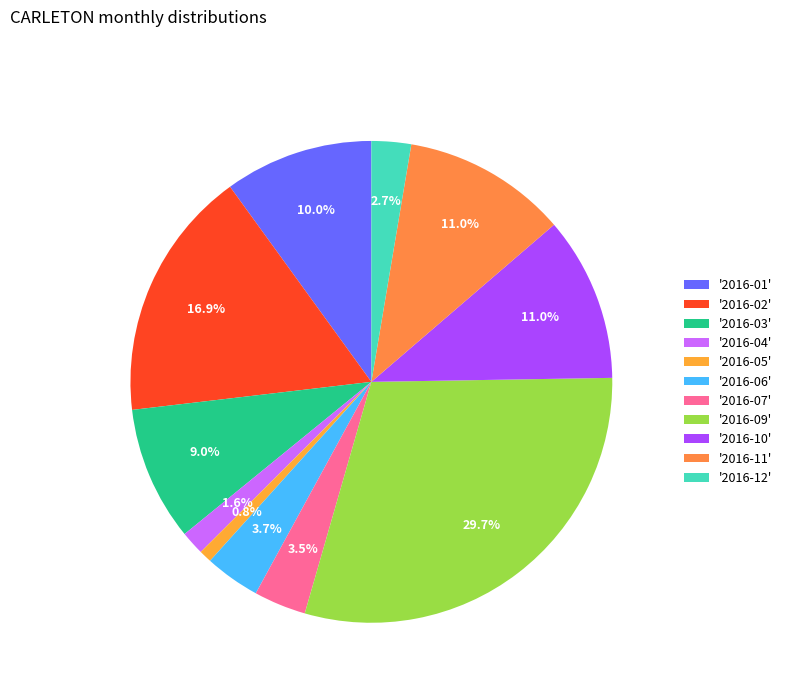

Count the number of slices in the pie.

11